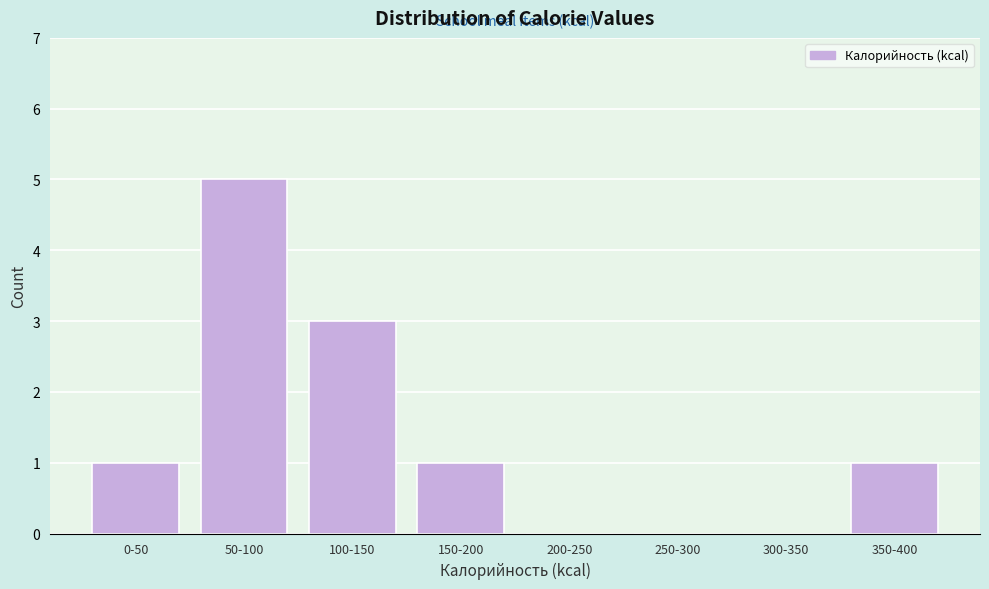

Reading right to left, list all the values displayed in this chart.

350-400=1	300-350=0	250-300=0	200-250=0	150-200=1	100-150=3	50-100=5	0-50=1